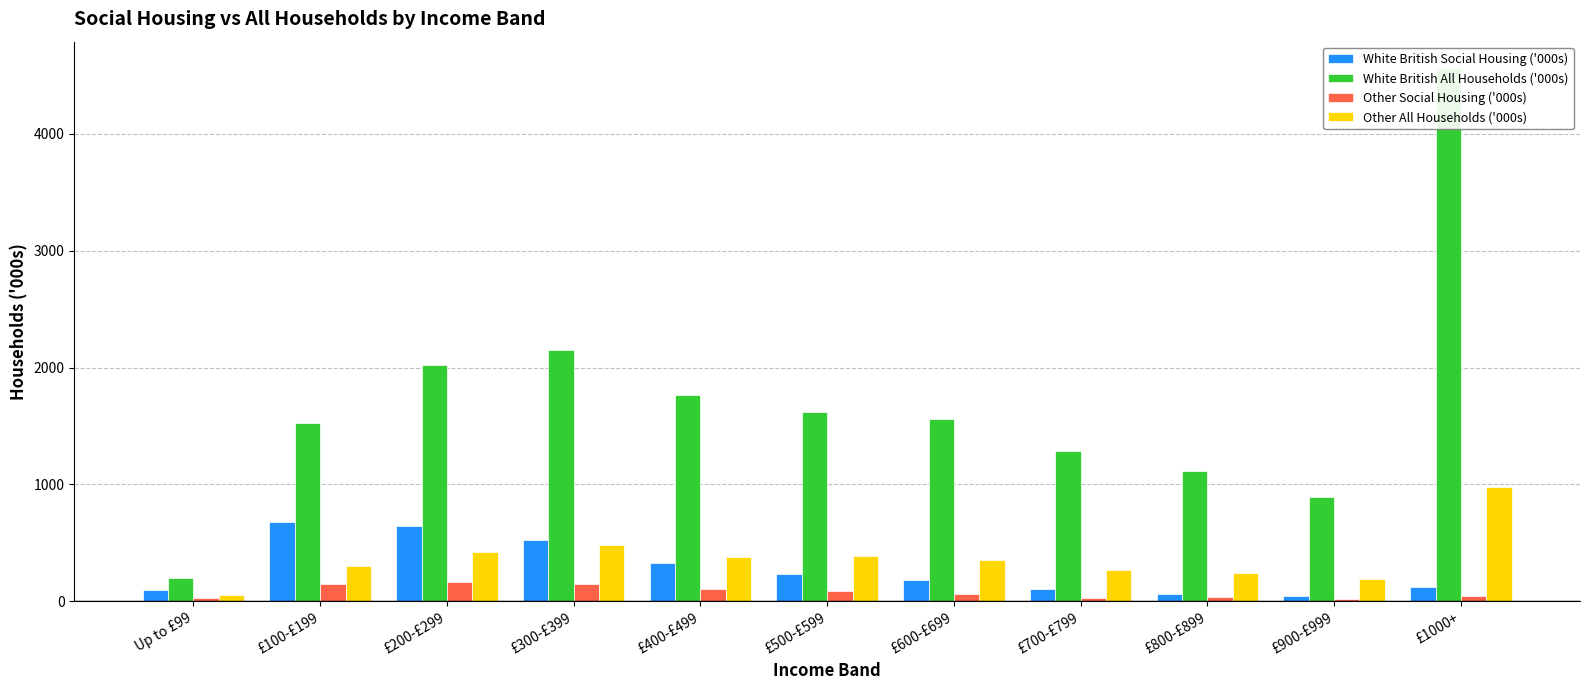

Reading left to right, list all the values displayed in this chart.

White British Social Housing ('000s): Up to £99=100	£100-£199=678	£200-£299=640	£300-£399=522	£400-£499=326	£500-£599=237	£600-£699=178	£700-£799=107	£800-£899=64	£900-£999=46	£1000+=126
White British All Households ('000s): Up to £99=195	£100-£199=1524	£200-£299=2021	£300-£399=2154	£400-£499=1768	£500-£599=1619	£600-£699=1559	£700-£799=1289	£800-£899=1113	£900-£999=891	£1000+=4562
Other Social Housing ('000s): Up to £99=30	£100-£199=147	£200-£299=163	£300-£399=151	£400-£499=103	£500-£599=86	£600-£699=60	£700-£799=31	£800-£899=33	£900-£999=19	£1000+=47
Other All Households ('000s): Up to £99=51	£100-£199=305	£200-£299=425	£300-£399=481	£400-£499=378	£500-£599=386	£600-£699=354	£700-£799=269	£800-£899=245	£900-£999=186	£1000+=975